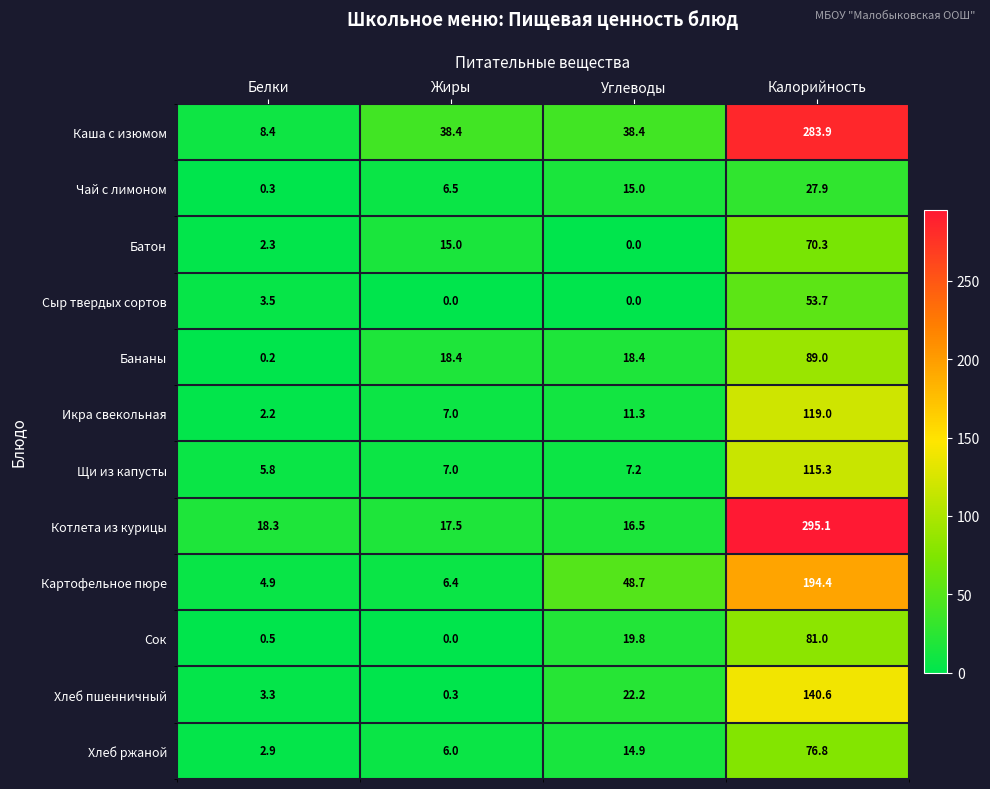

Which series has the largest total across all categories?

Каша с изюмом